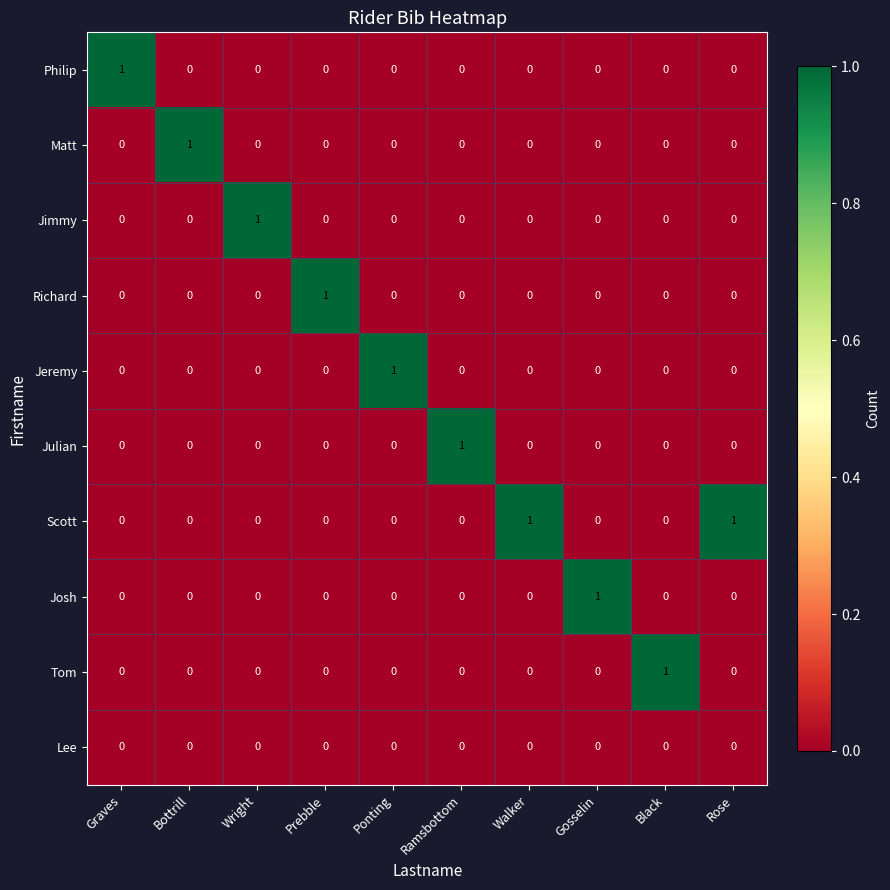

Which series has the largest total across all categories?

Scott